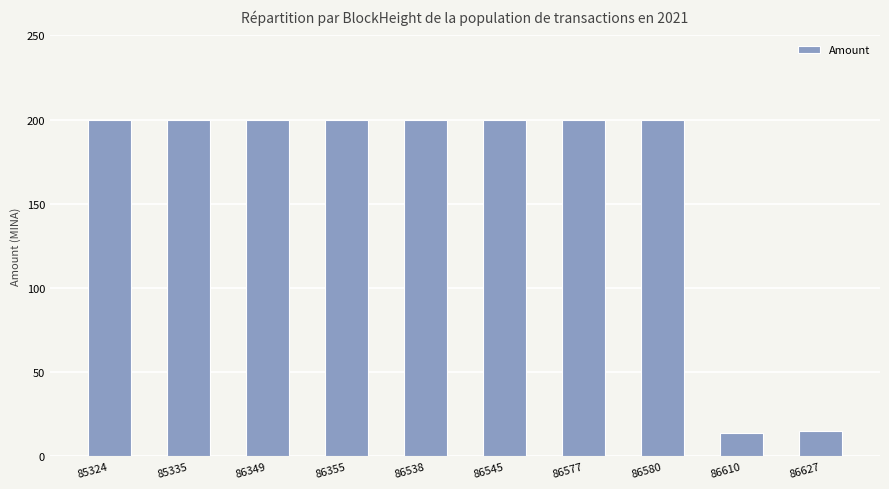

What is the difference between the values at 86545 and 86627?

185.0